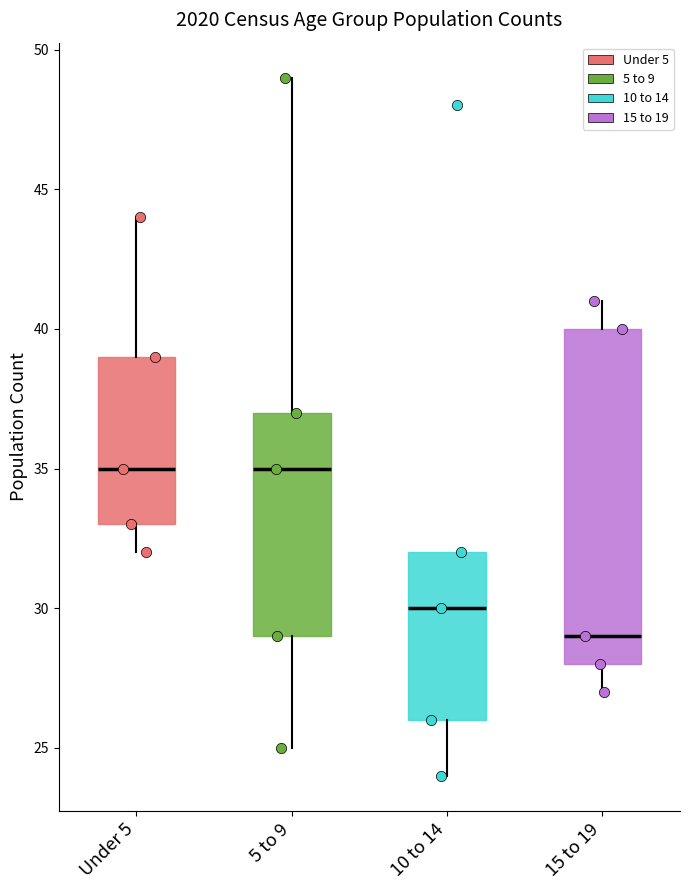

Reading left to right, transcribe this box plot: for each box, give where its median line is, the range the box spans, and where its two whiskers end, as read against the y-axis. The values are not printed on the chart, so give them approximately, as read against the axis.

Under 5: median 35, box 33 to 39, whiskers 32 to 44
5 to 9: median 35, box 29 to 37, whiskers 25 to 49
10 to 14: median 30, box 26 to 32, whiskers 24 to 32
15 to 19: median 29, box 28 to 40, whiskers 27 to 41